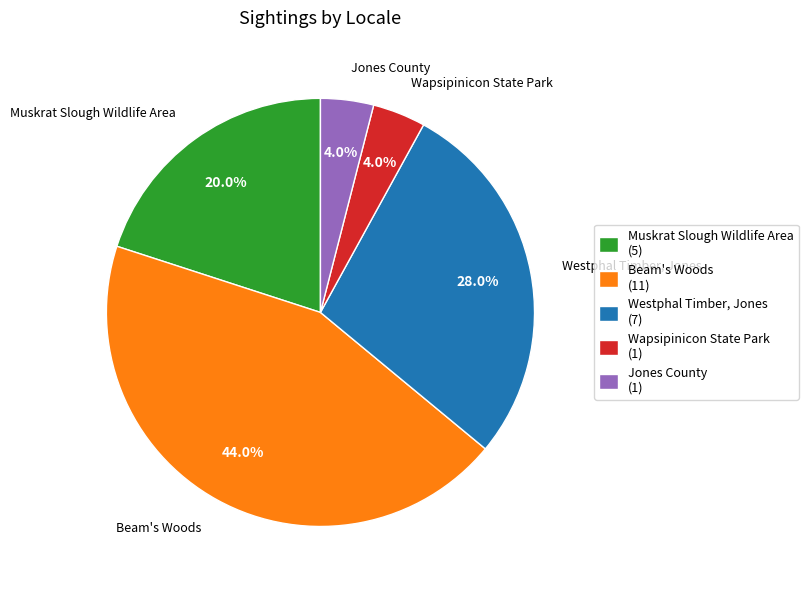

To the nearest percent, what percentage of the pie is Westphal Timber, Jones?

28%